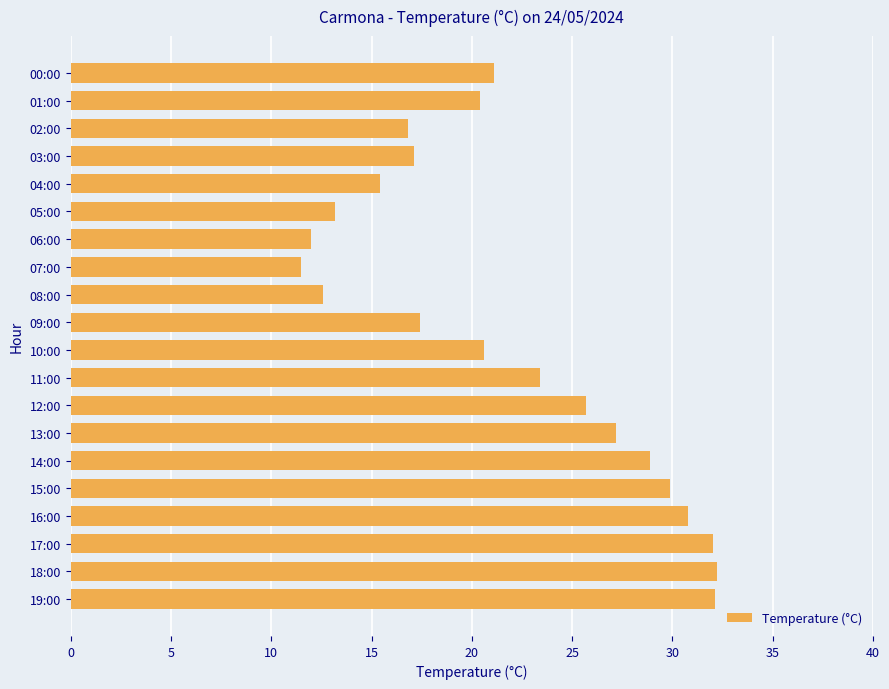

How many values are below 21?

10